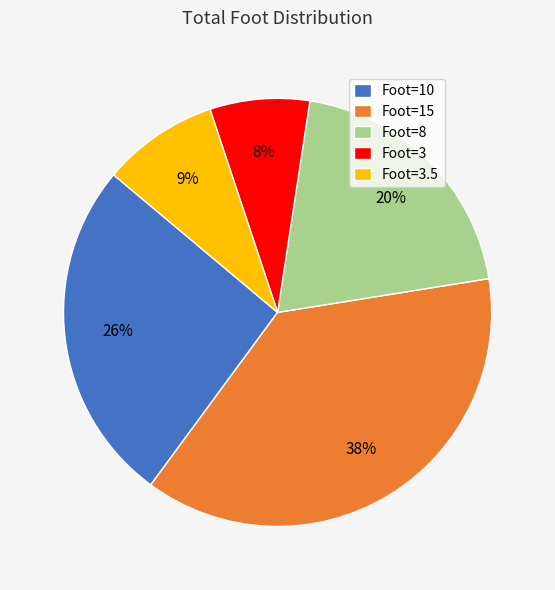

Is there any slice that represents more than half of the pie?

No